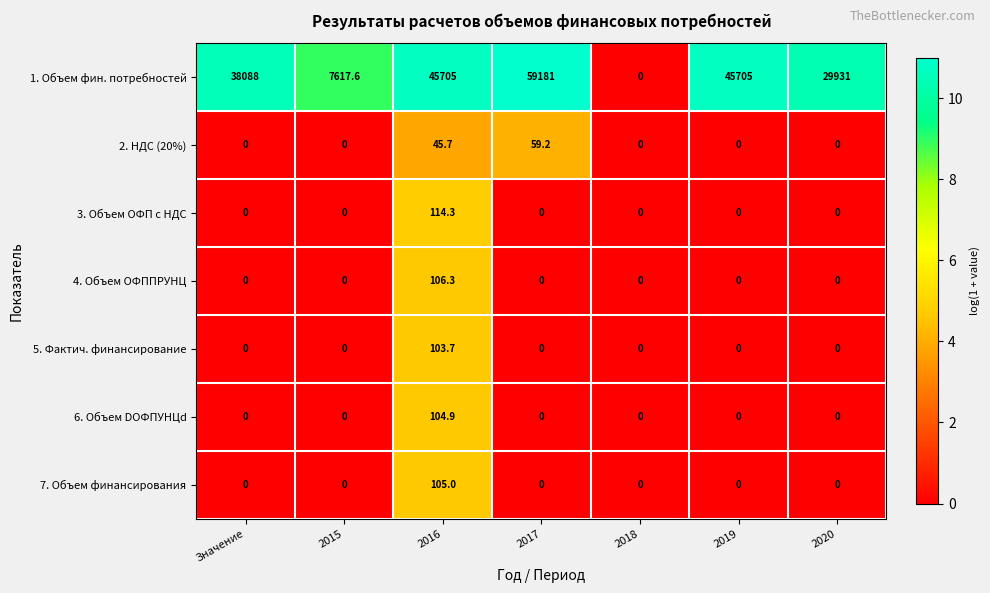

At how many categories does at least one series exceed 41315?

3